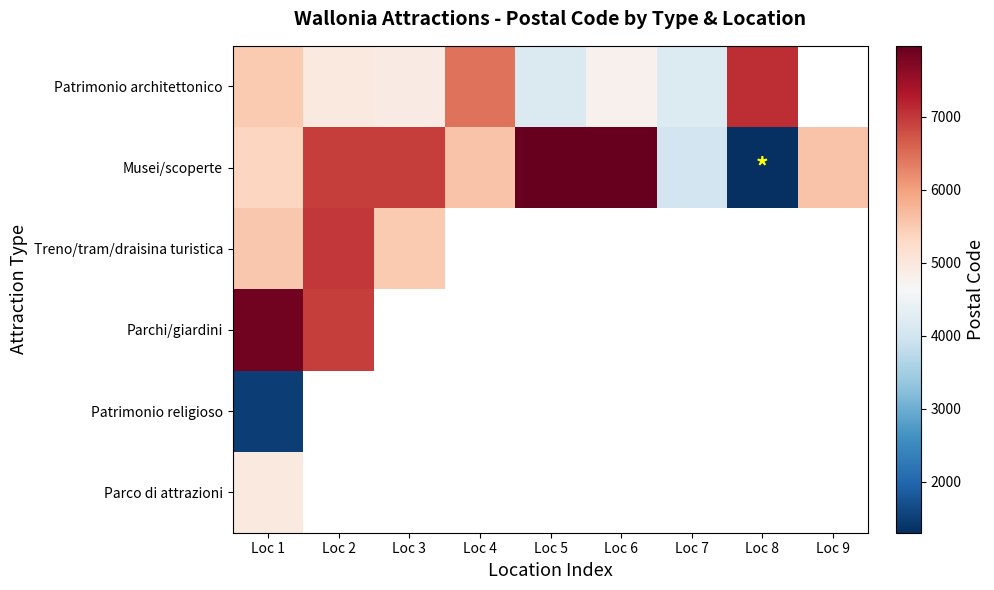

Count the number of data series in this chart.

6